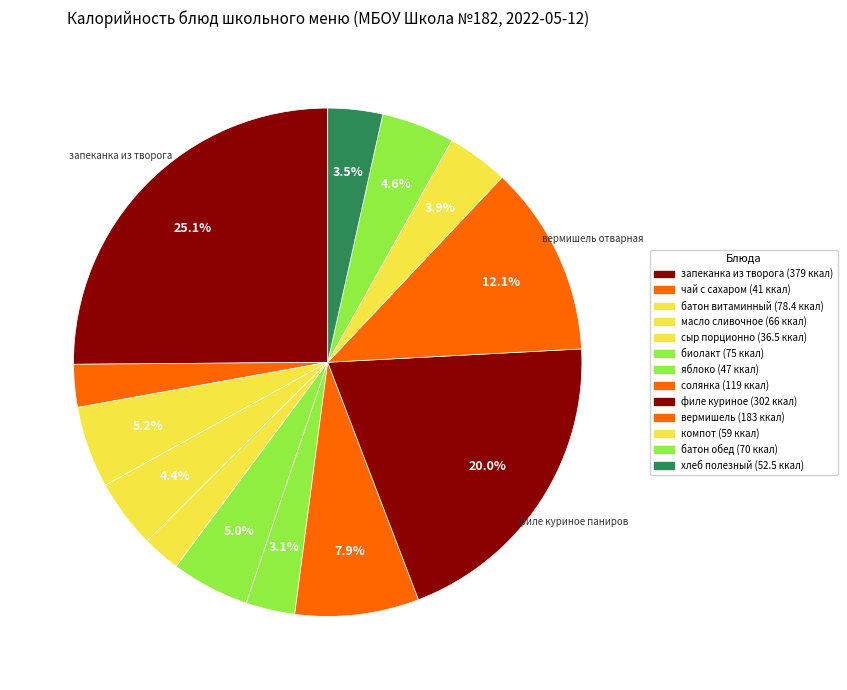

Is there a majority slice in this chart?

No